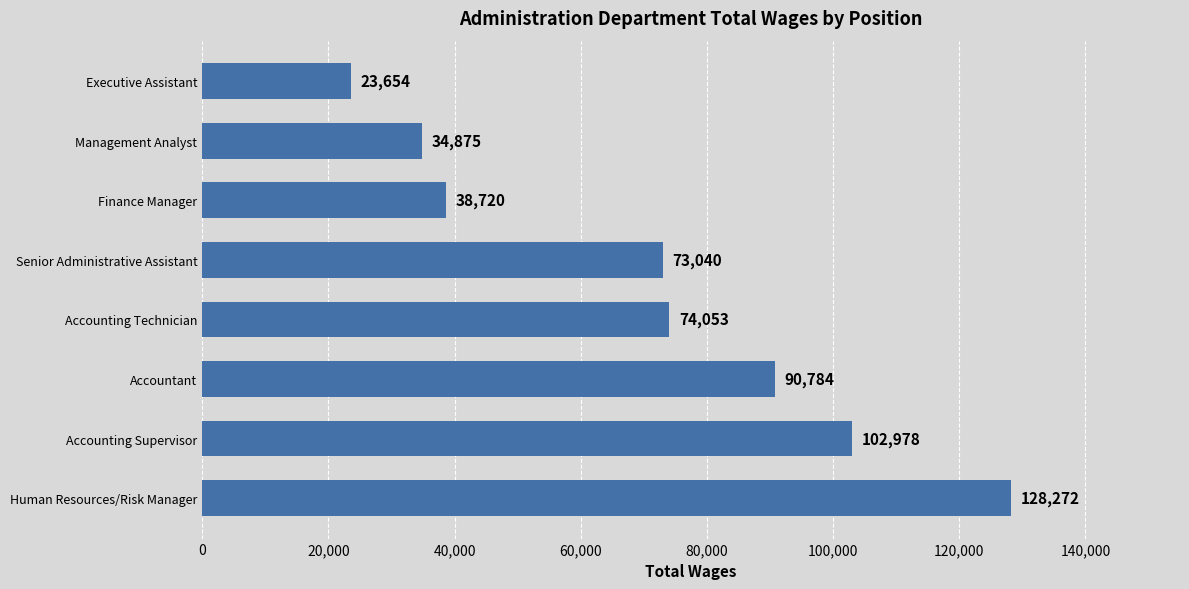

List the labels in order of value, smallest first.

Executive Assistant, Management Analyst, Finance Manager, Senior Administrative Assistant, Accounting Technician, Accountant, Accounting Supervisor, Human Resources/Risk Manager